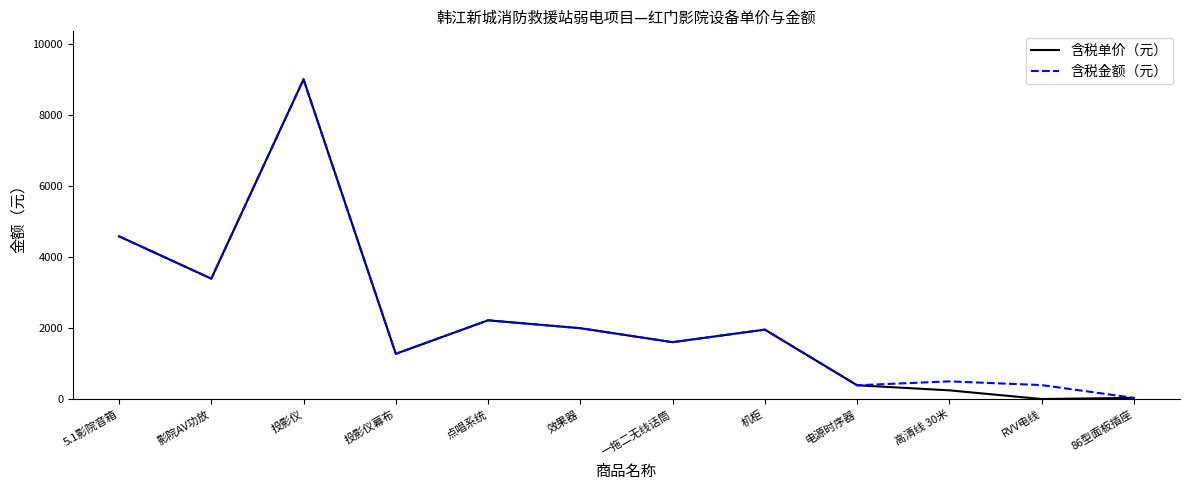

What is the maximum value for 含税单价（元）?

9000.0